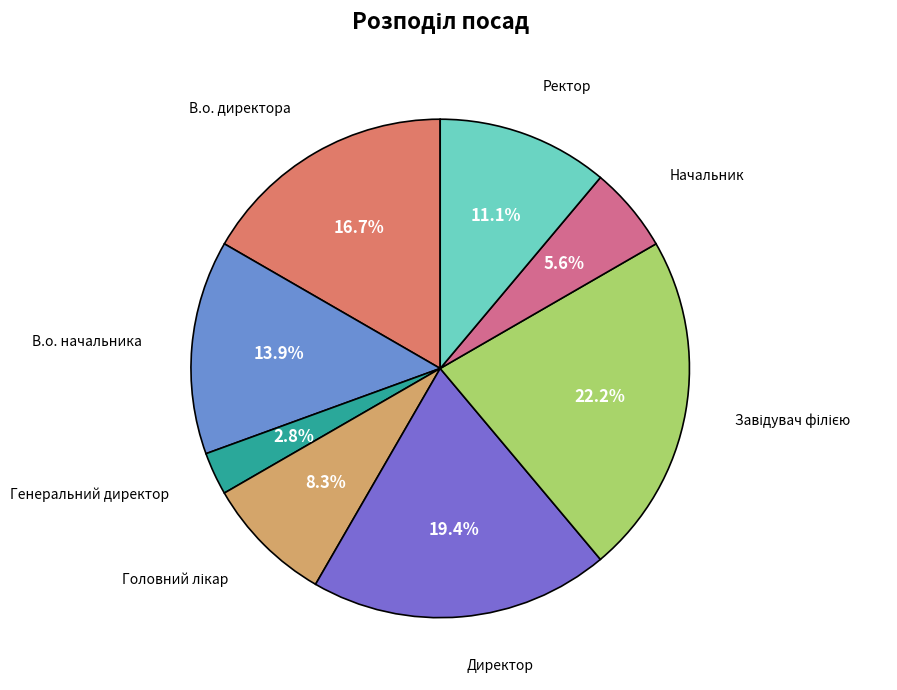

Approximately how many times larger is the value at В.о. директора compared to Генеральний директор?

6.0